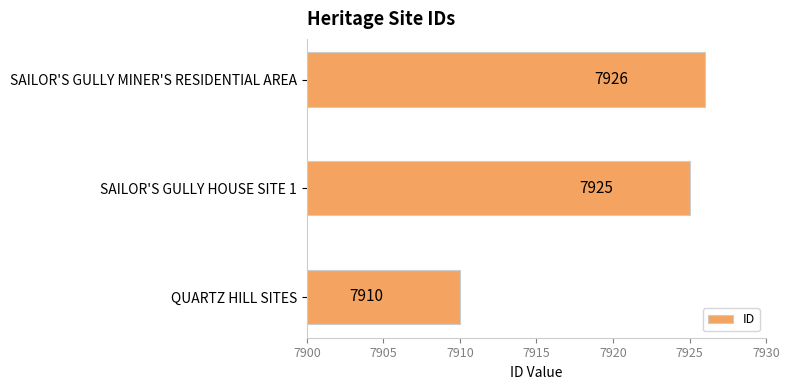

How many distinct data groups are displayed?

1